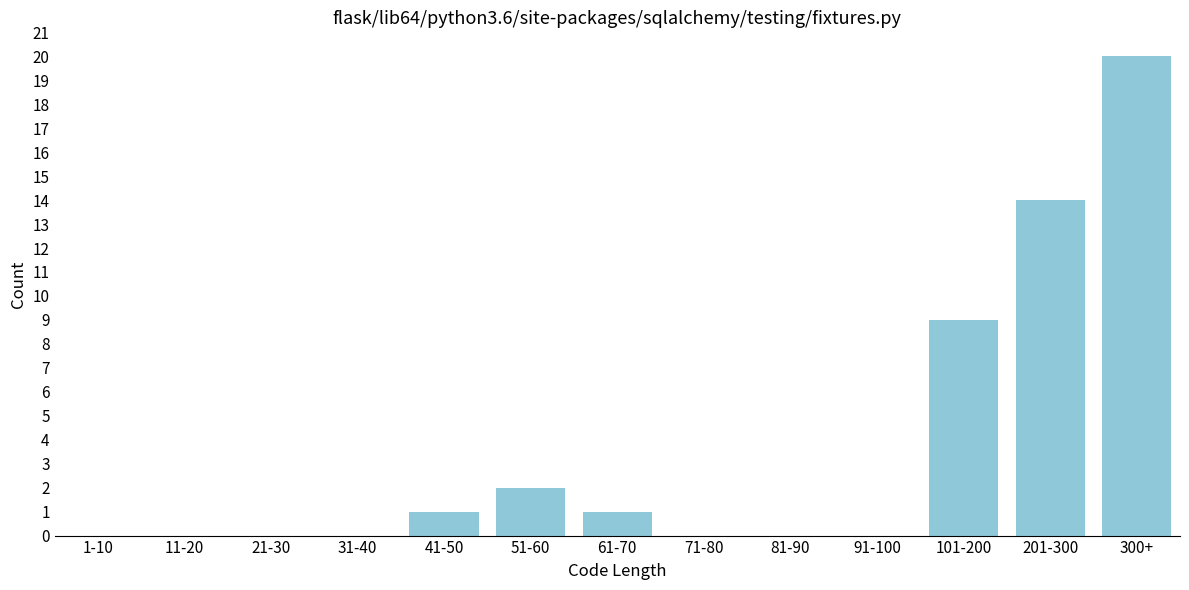

Reading right to left, transcribe all the data shown in this chart.

300+=20	201-300=14	101-200=9	91-100=0	81-90=0	71-80=0	61-70=1	51-60=2	41-50=1	31-40=0	21-30=0	11-20=0	1-10=0